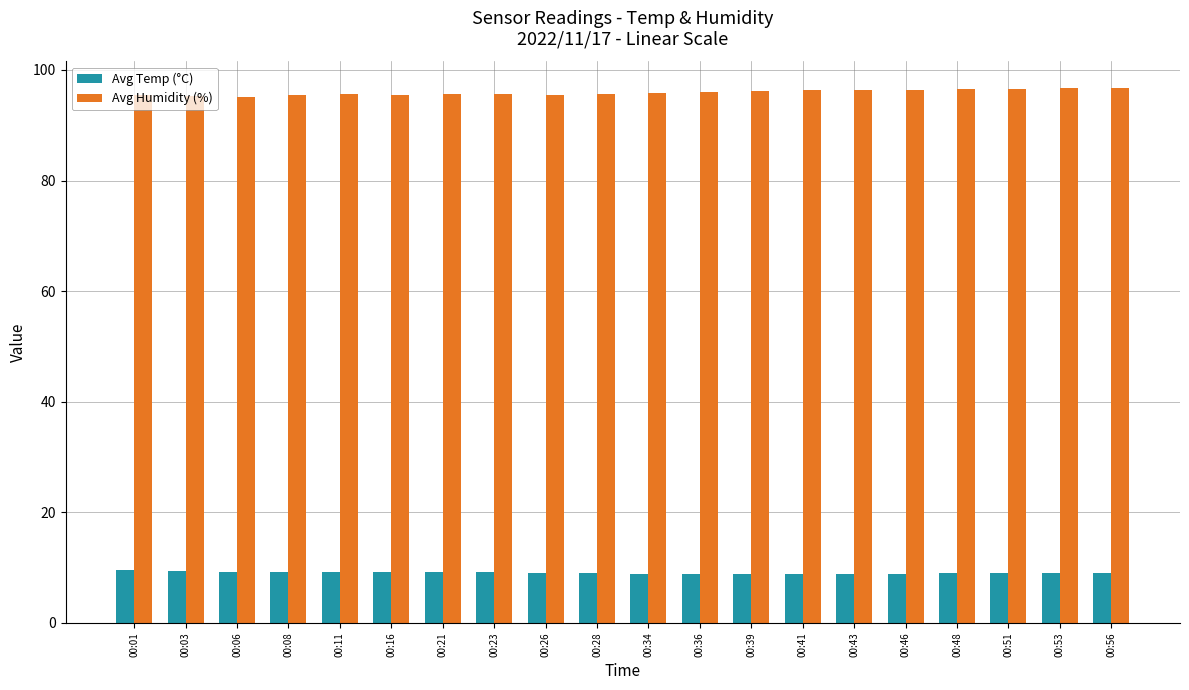

At how many categories does at least one series exceed 76?

20